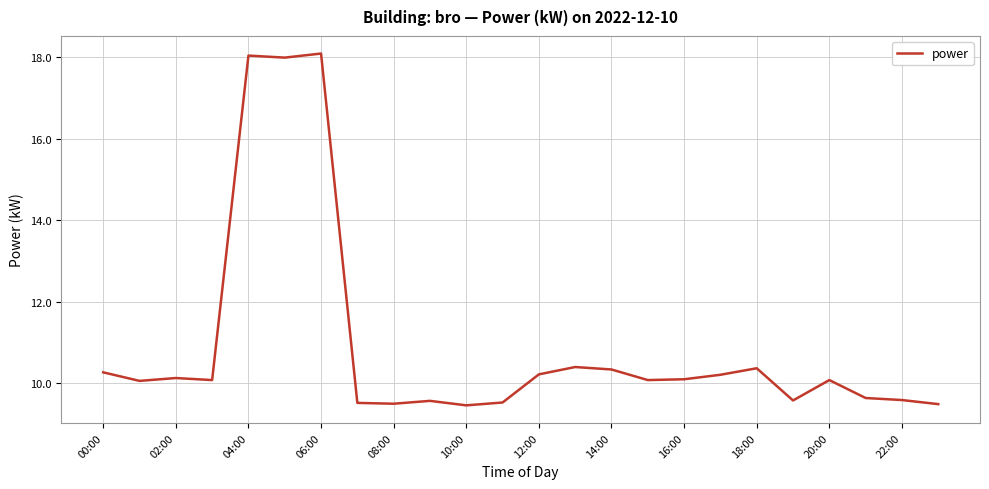

What is the difference between the maximum and minimum values?

8.6